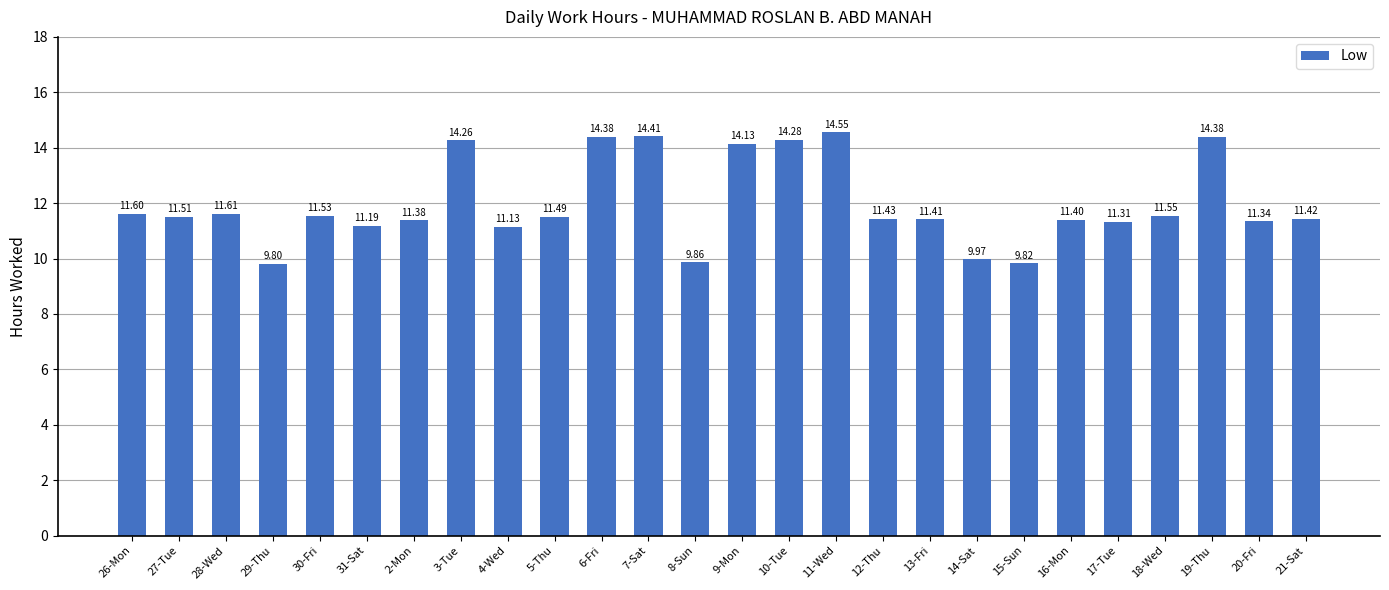

The value at 10-Tue is 24.3. True or false?

False